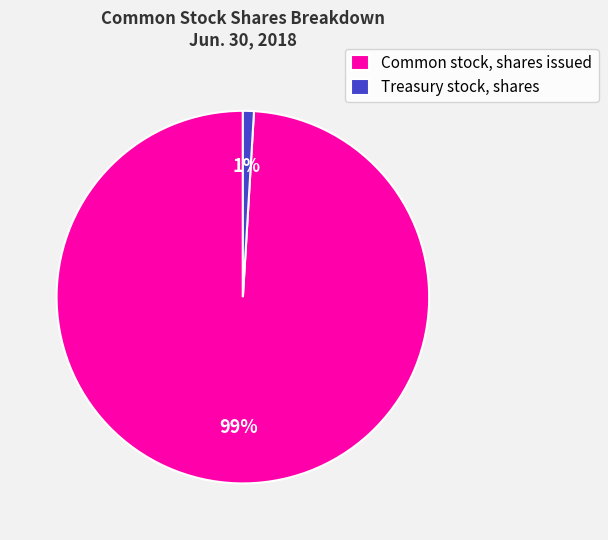

Is Treasury stock, shares the majority of the pie?

No